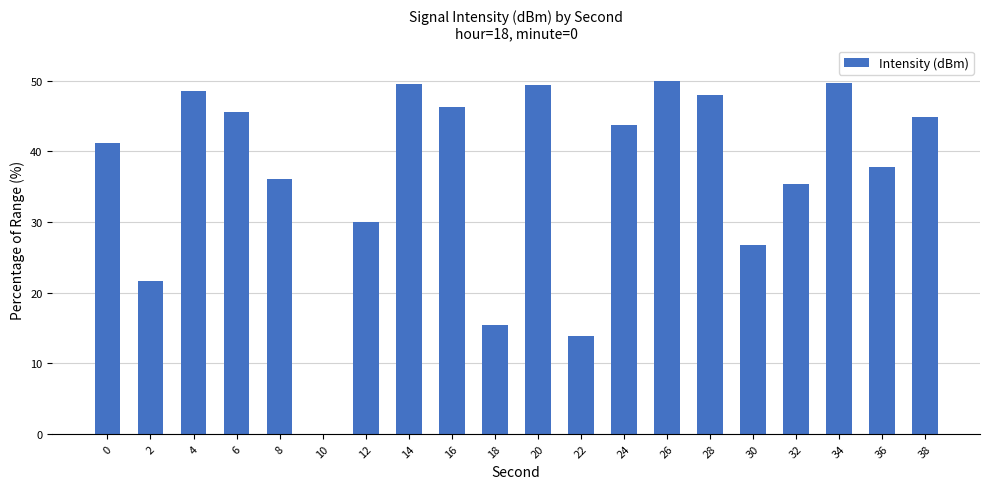

What is the average value?

36.7